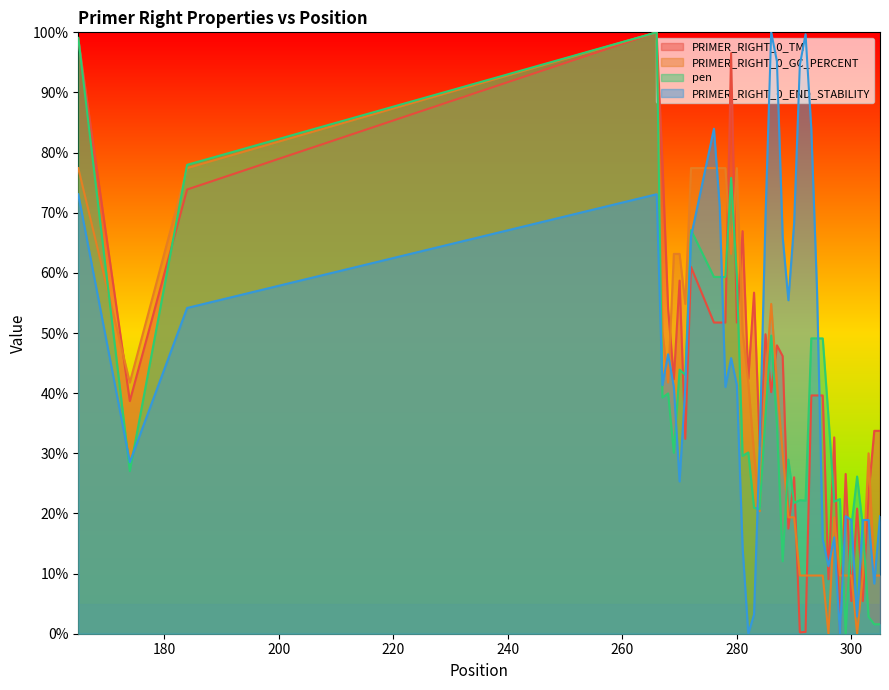

What is the maximum value for PRIMER_RIGHT_0_END_STABILITY?

100.0